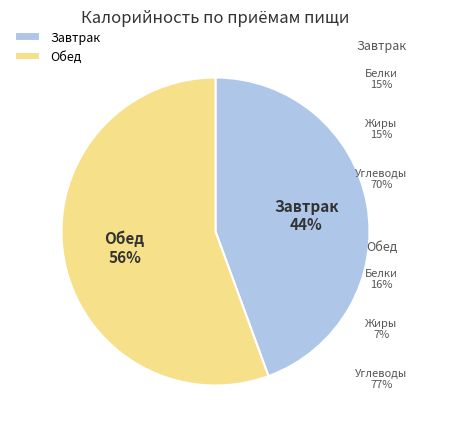

Rank the categories by value from highest to lowest.

Обед, Завтрак